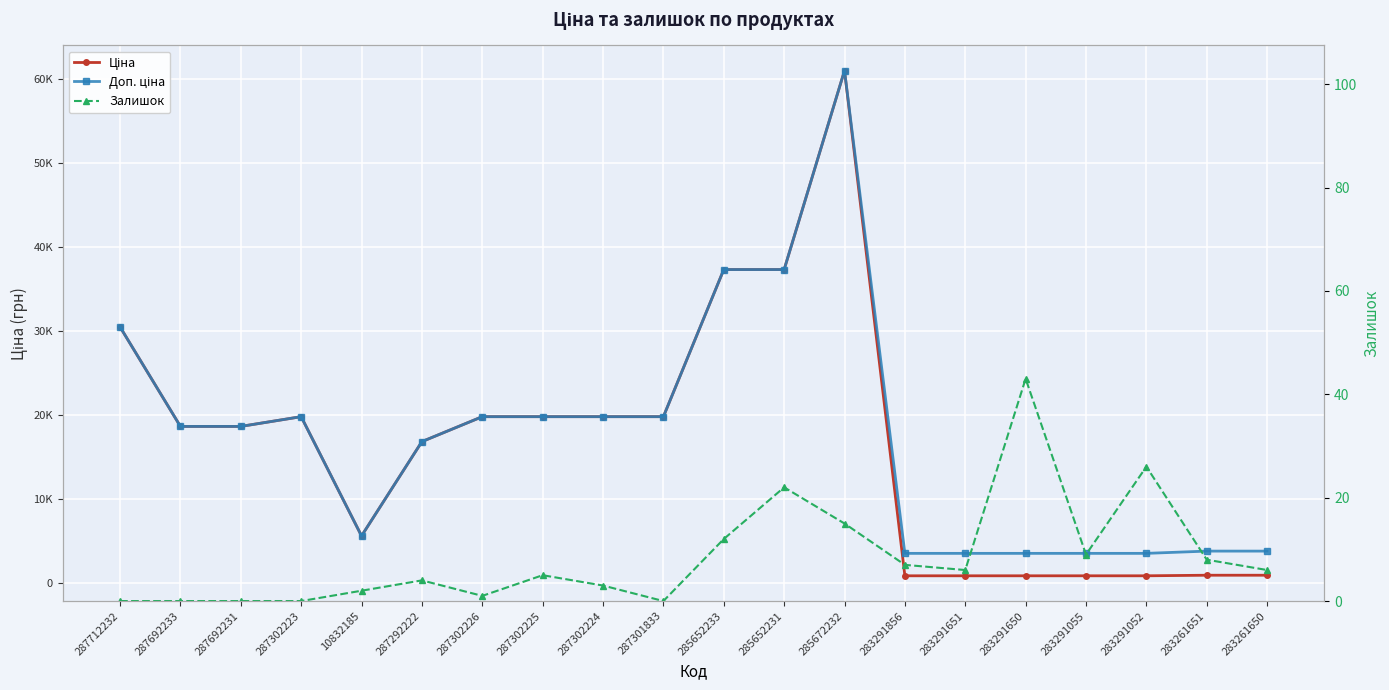

What is the value of the Ціна point at the 16th from the left?

889.9